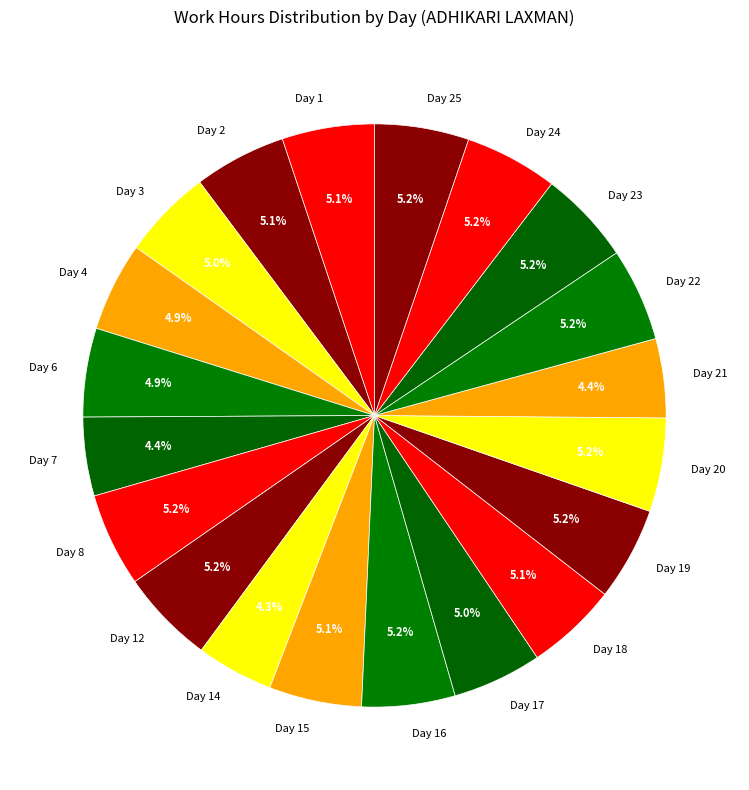

Does Day 4 represent more than half of the total?

No